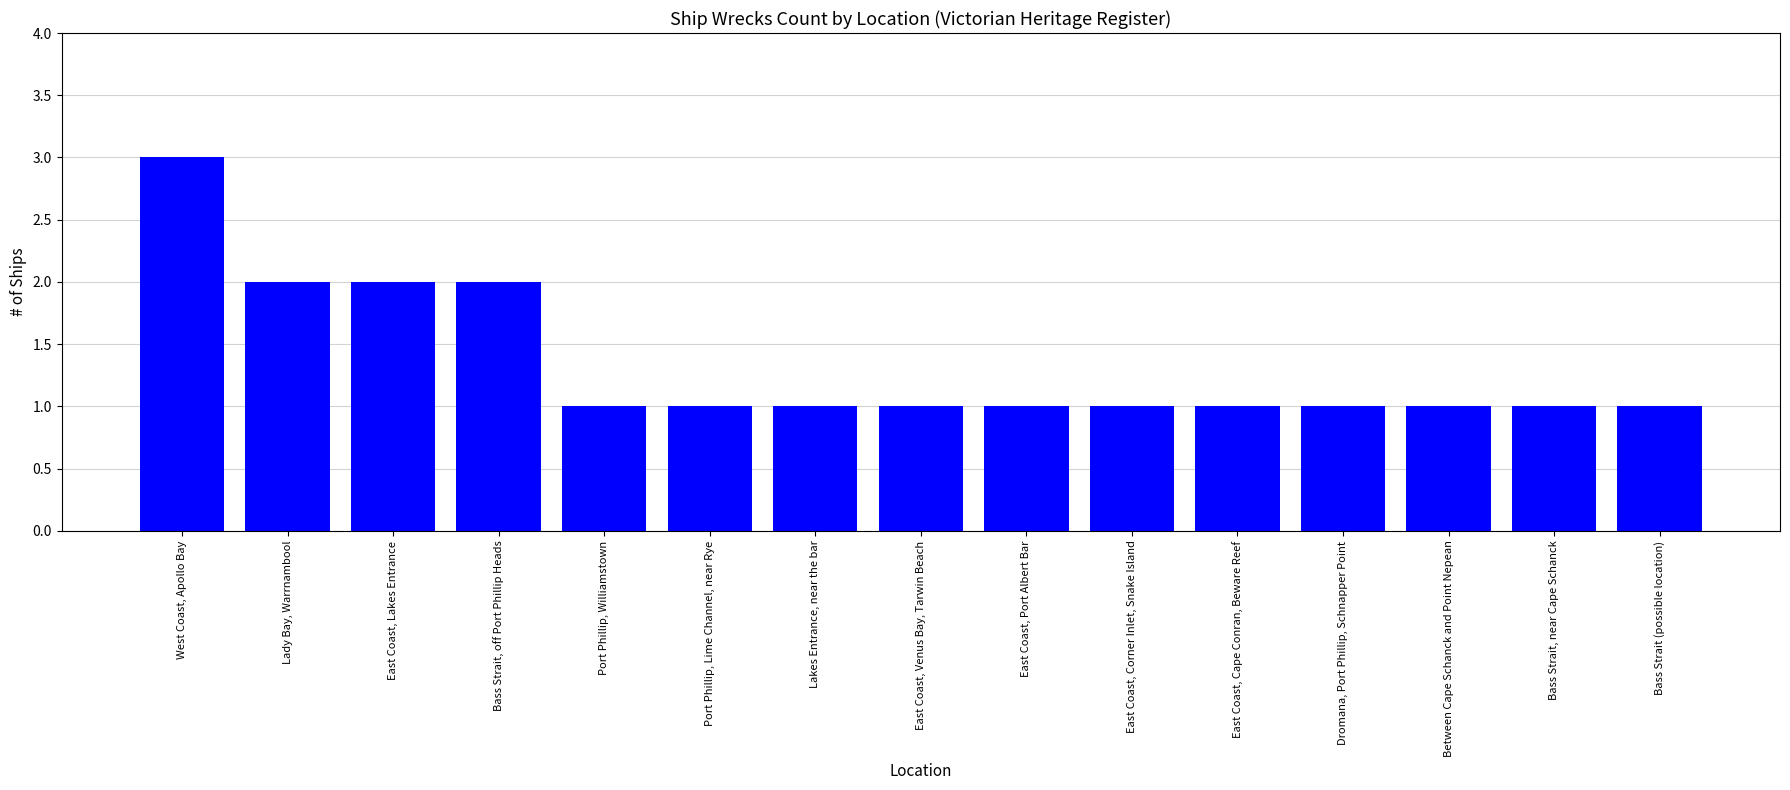

Reading left to right, transcribe all the data shown in this chart.

West Coast, Apollo Bay=3	Lady Bay, Warrnambool=2	East Coast, Lakes Entrance=2	Bass Strait, off Port Phillip Heads=2	Port Phillip, Williamstown=1	Port Phillip, Lime Channel, near Rye=1	Lakes Entrance, near the bar=1	East Coast, Venus Bay, Tarwin Beach=1	East Coast, Port Albert Bar=1	East Coast, Corner Inlet, Snake Island=1	East Coast, Cape Conran, Beware Reef=1	Dromana, Port Phillip, Schnapper Point=1	Between Cape Schanck and Point Nepean=1	Bass Strait, near Cape Schanck=1	Bass Strait (possible location)=1